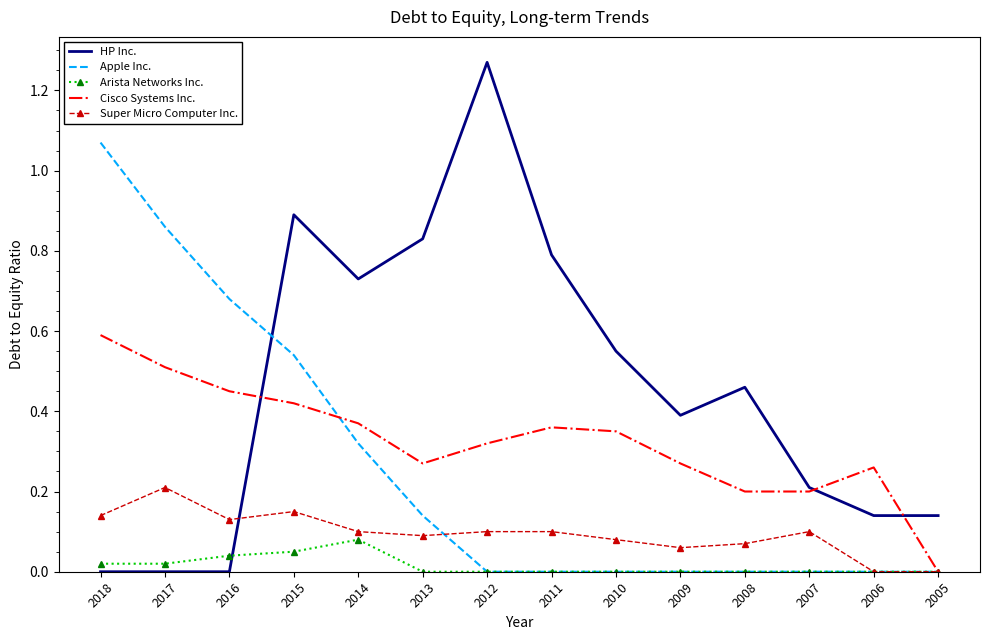

Count the number of data series in this chart.

5